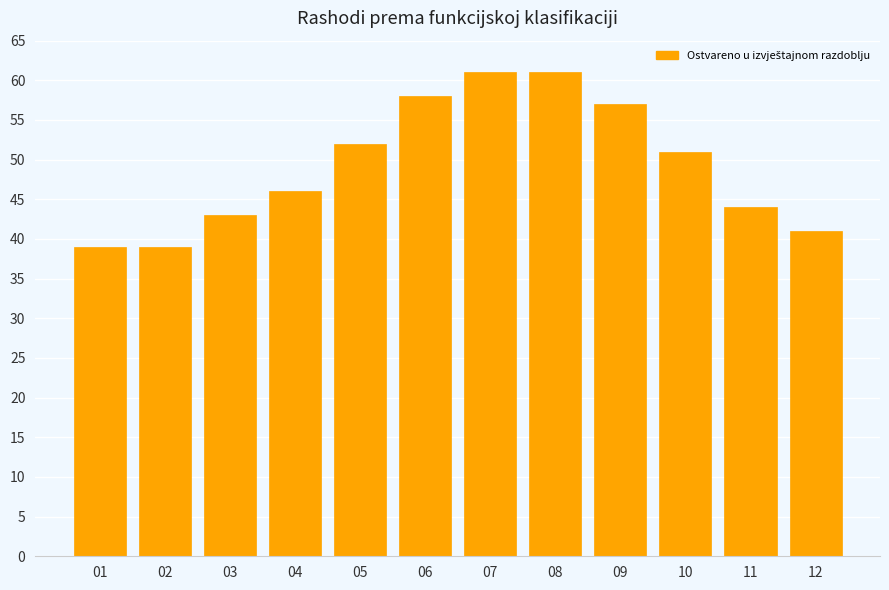

What is the value of the 6th bar from the left?

58